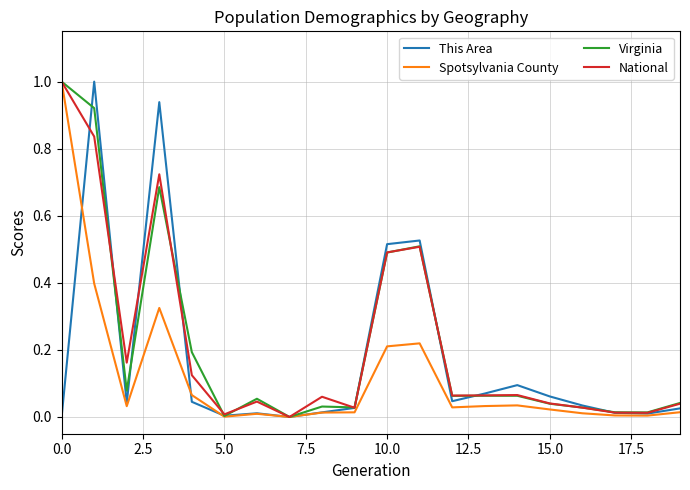

What is the highest value of the Spotsylvania County series?

1.0